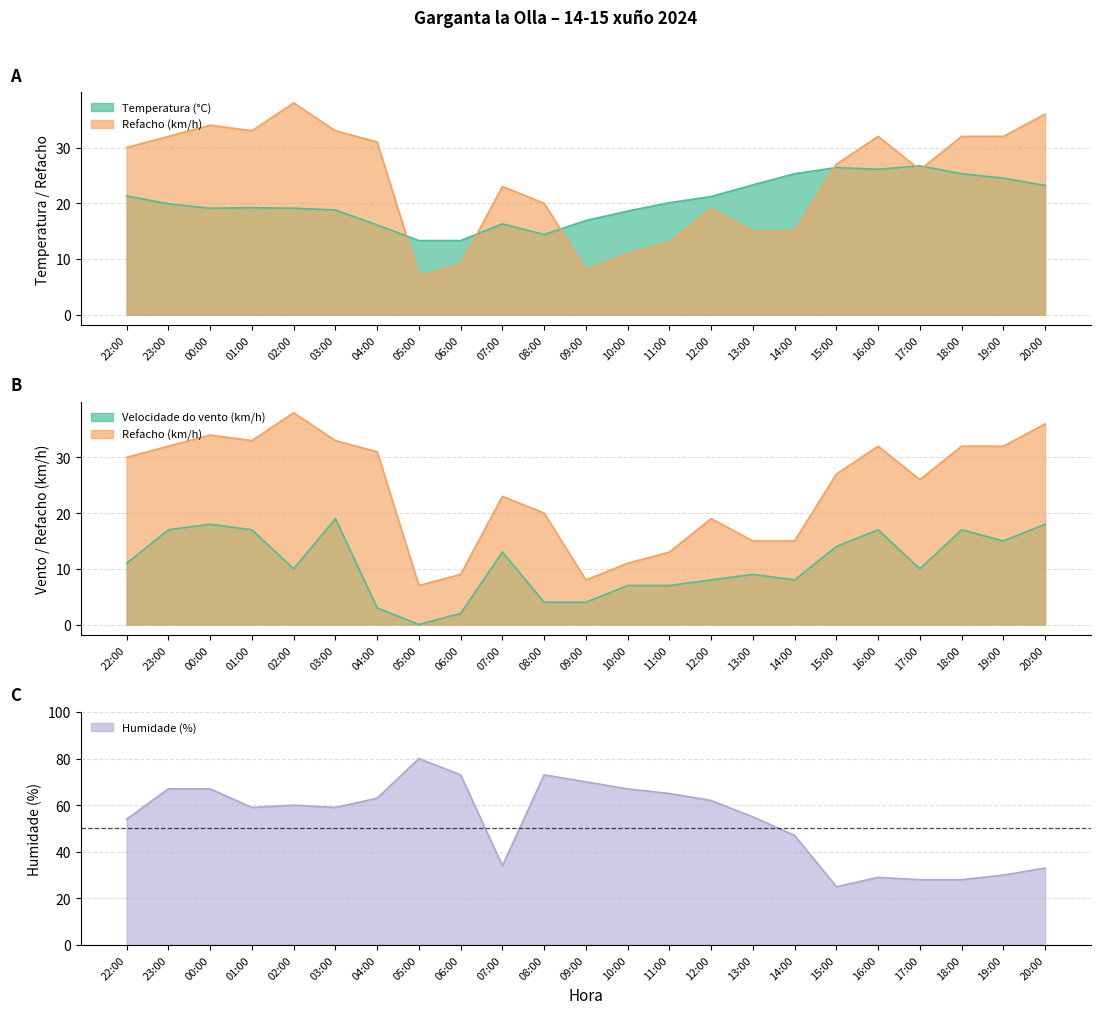

The Humidade (%) series shows 80.0 at 05:00. True or false?

True